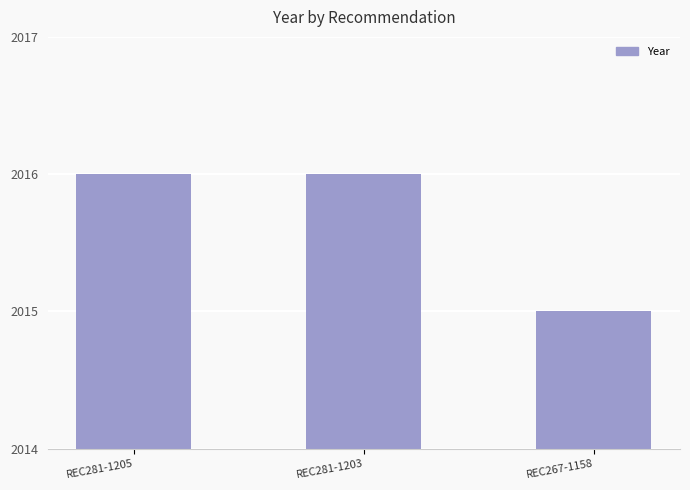

Where is the data nearest to the value 2015?

REC267-1158